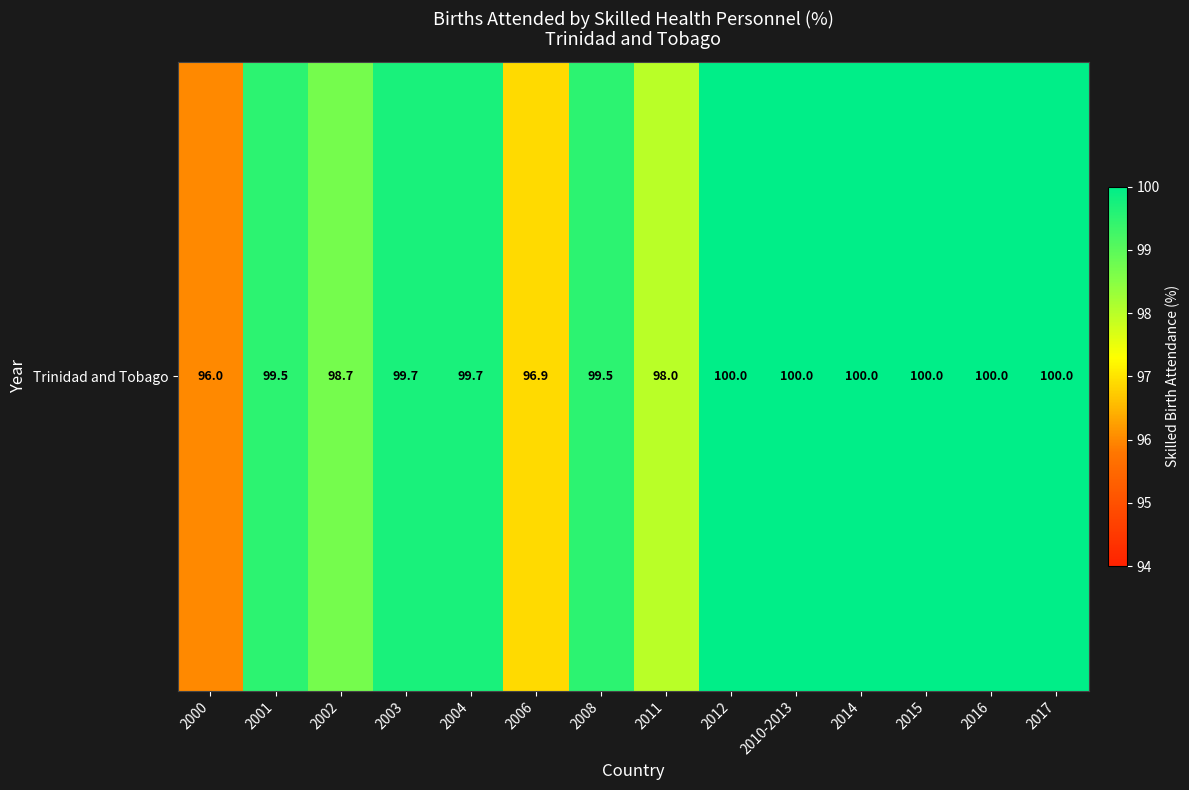

What is the minimum value shown in the chart?

96.0